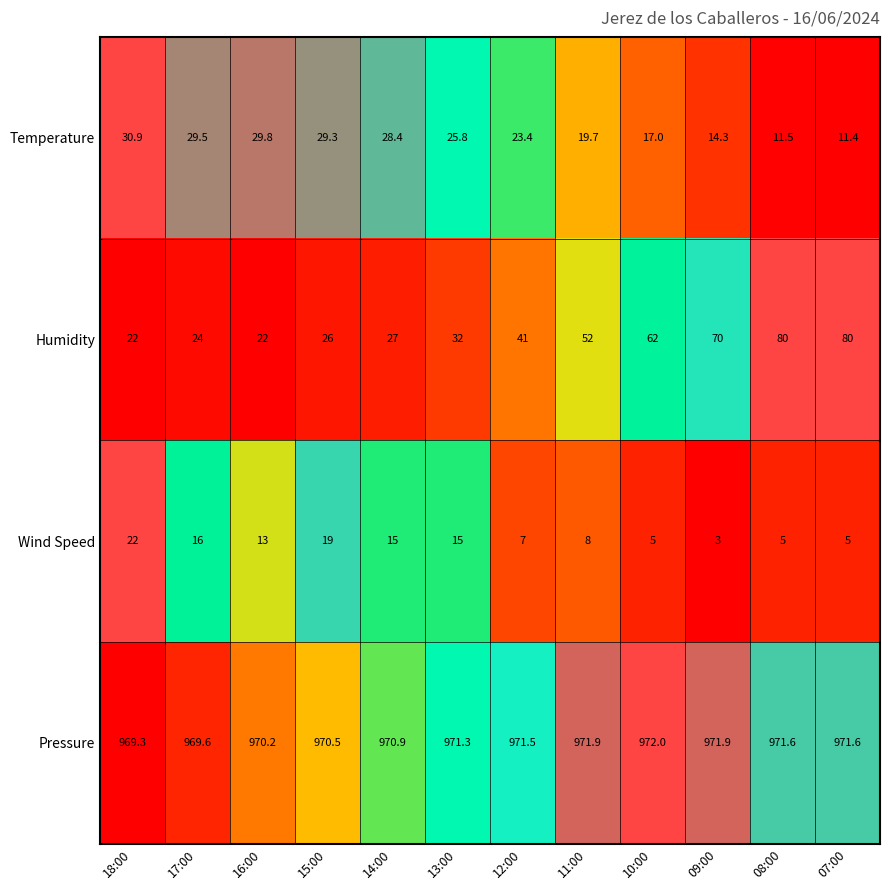

List the series in order of their peak value, lowest first.

Wind Speed, Temperature, Humidity, Pressure